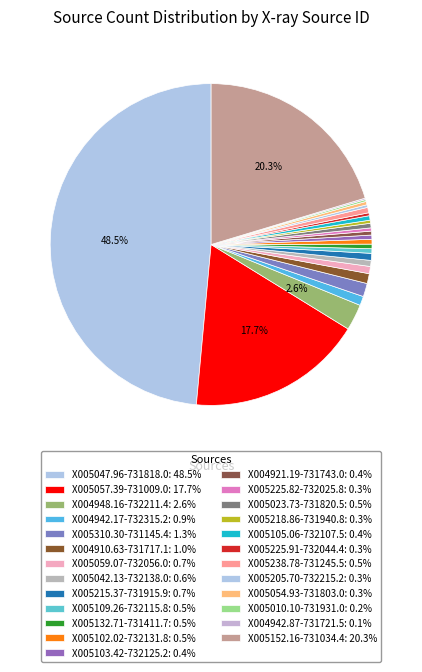

What is the ratio of the value at X005010.10-731931.0 to the value at X005109.26-732115.8?

0.4